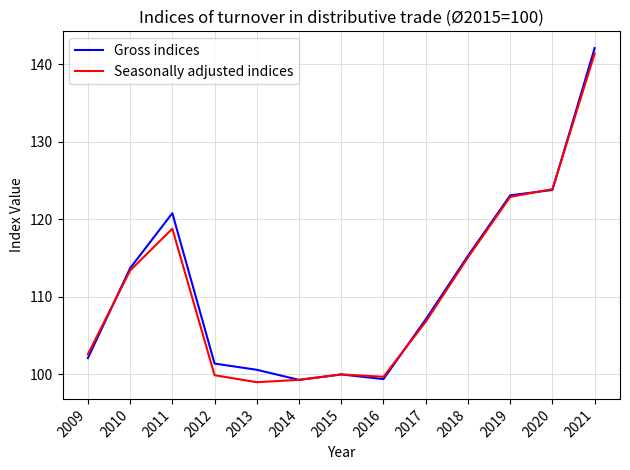

The Gross indices series shows 20.8 at 2013. True or false?

False